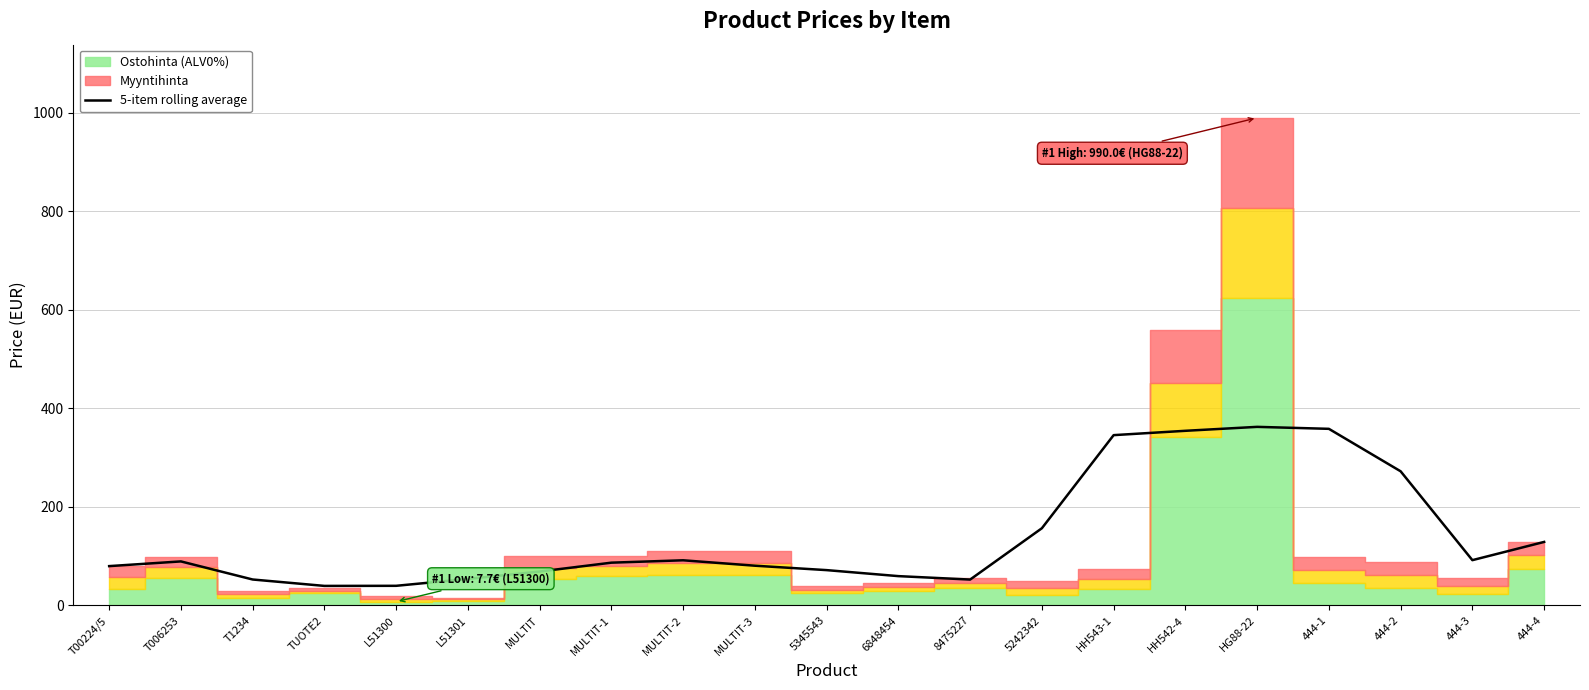

What is the average value?

140.0